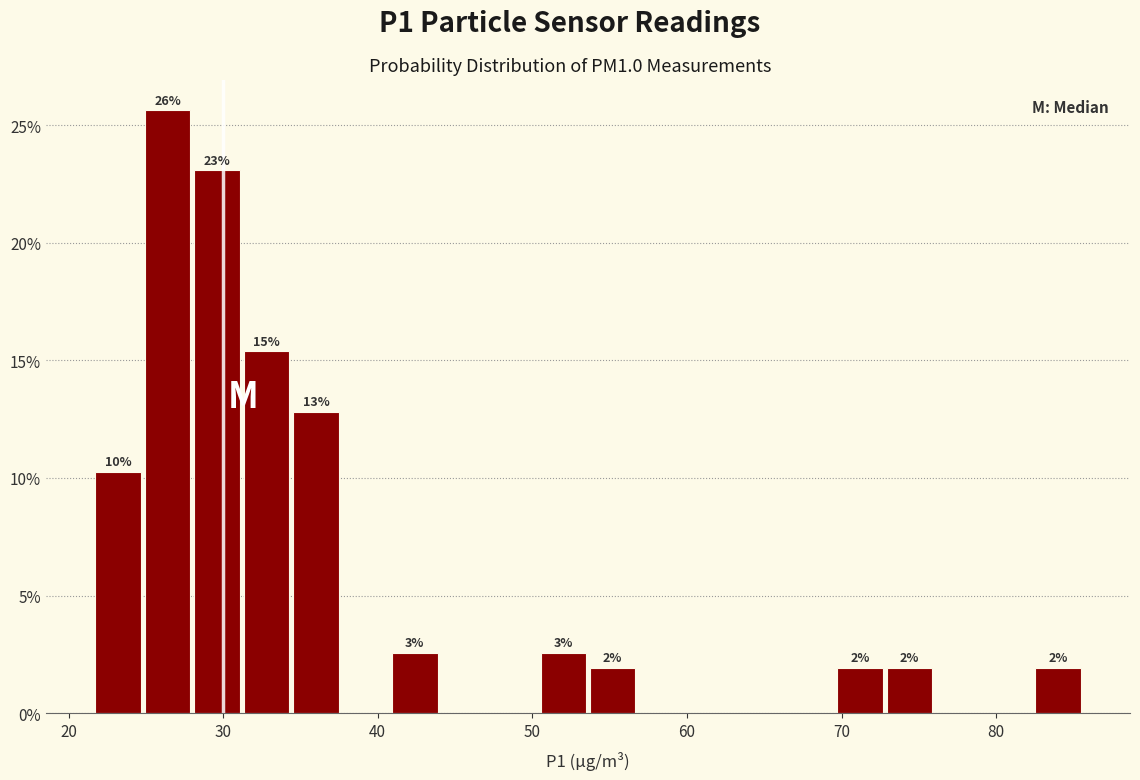

Read against the x-axis, roughly where is the centre of the tallest bar?

26